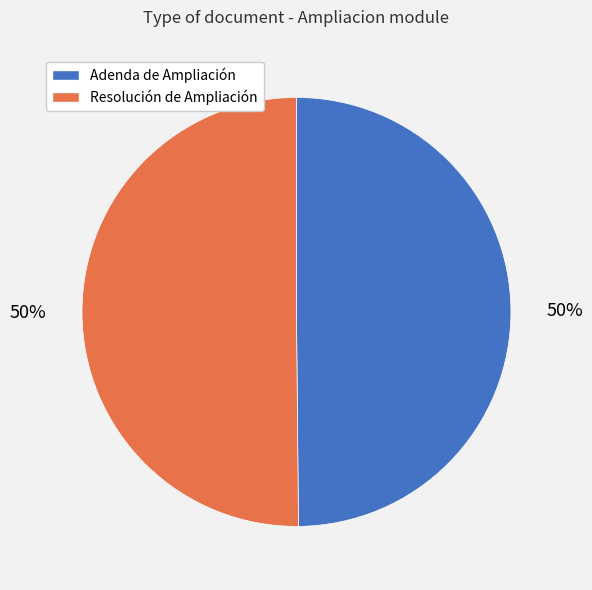

Combined, do Adenda de Ampliación and Resolución de Ampliación account for over 50%?

Yes